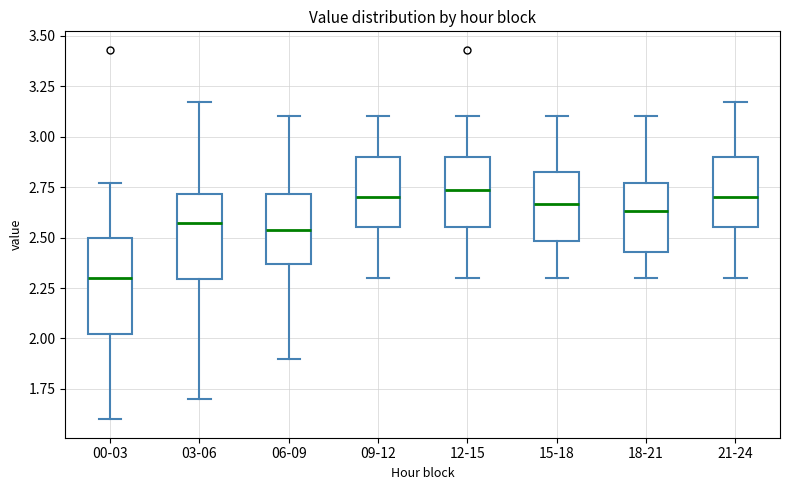

Comparing the boxes themselves (not the whiskers), which one is the tallest?

00-03